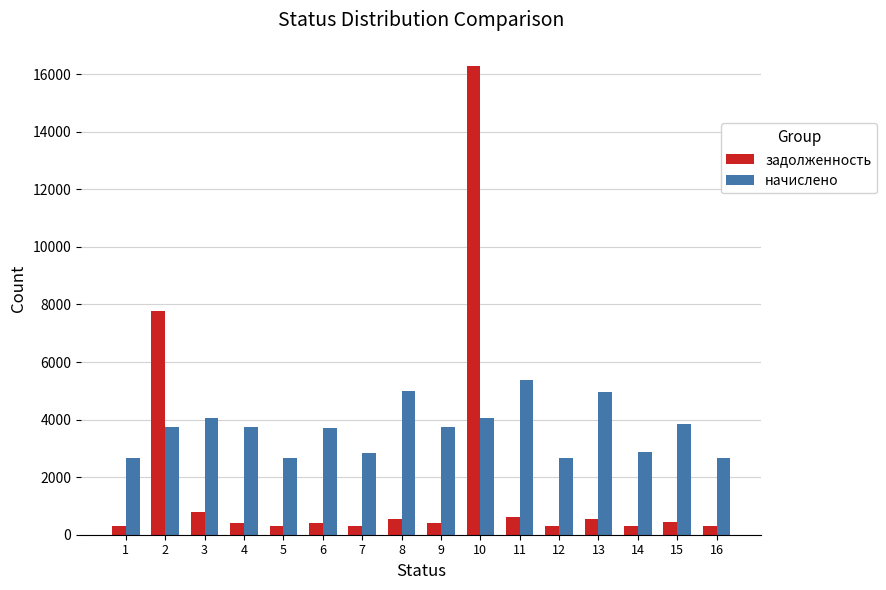

How many data points in начислено are above 3748?

9